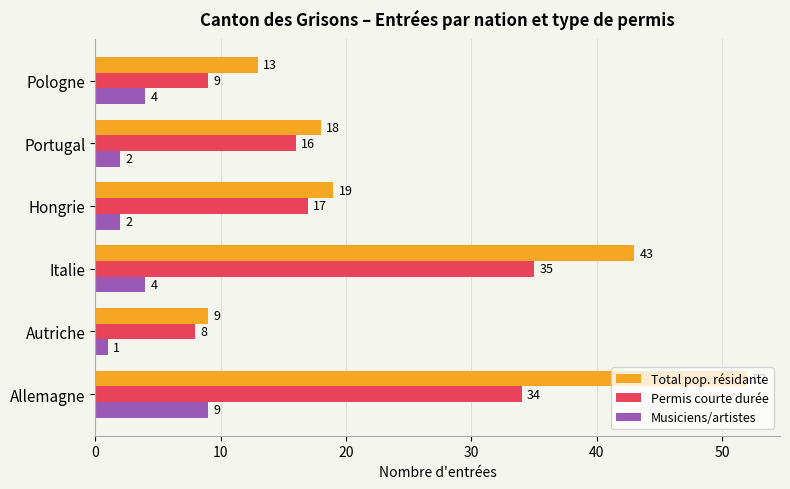

Which series changed the most between Italie and Portugal?

Total pop. résidante